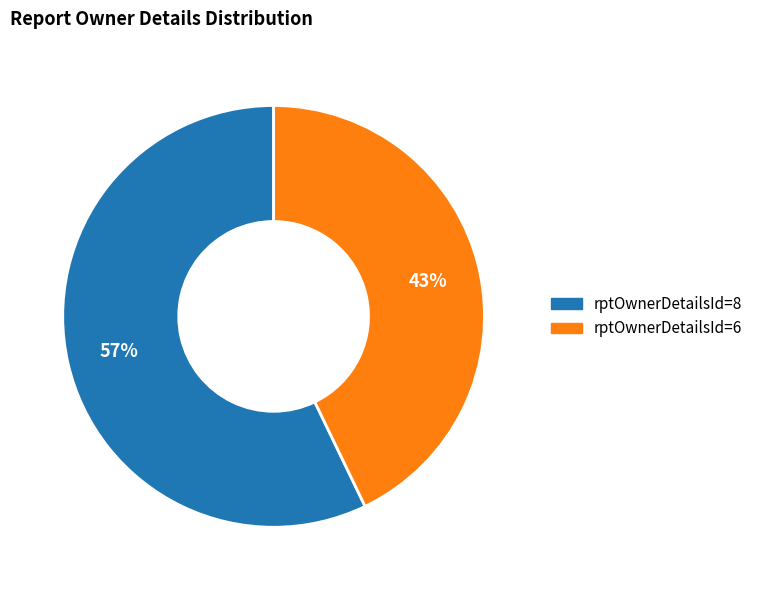

To the nearest percent, what is the difference between the rptOwnerDetailsId=8 and rptOwnerDetailsId=6 slice percentages?

14%